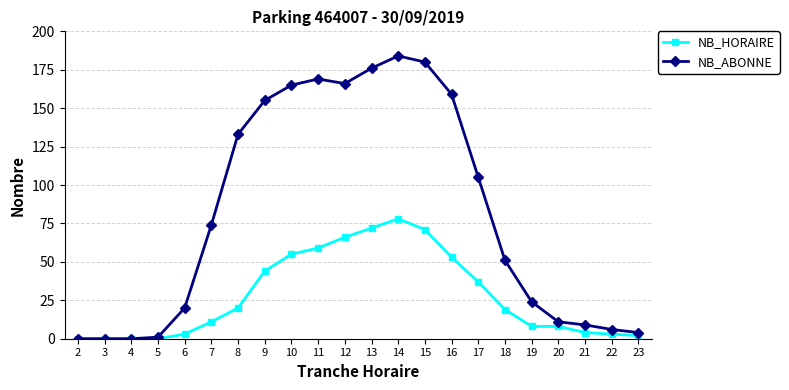

What is the difference between the maximum and minimum values in the NB_HORAIRE series?

78